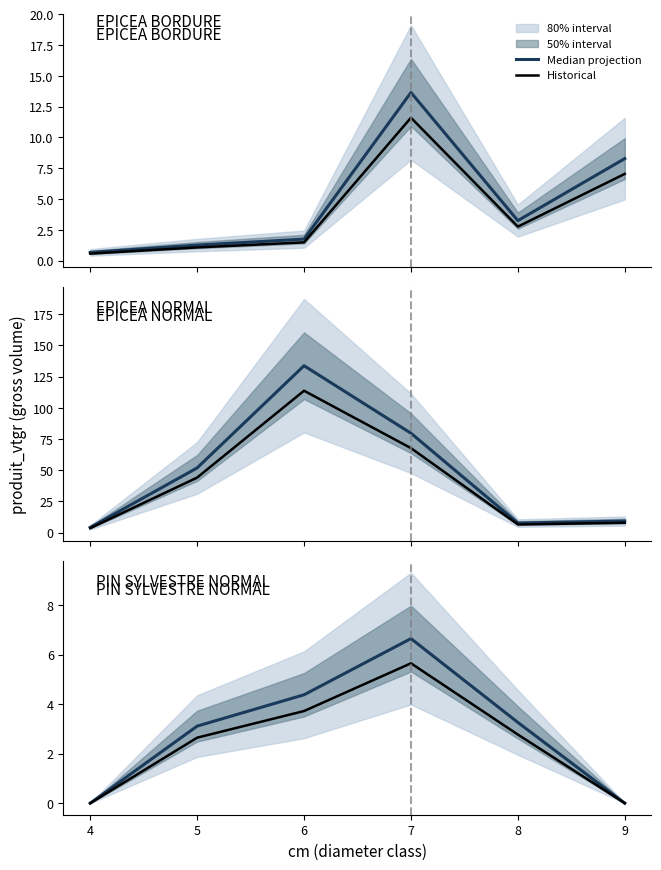

At which label does Historical reach its minimum?

4